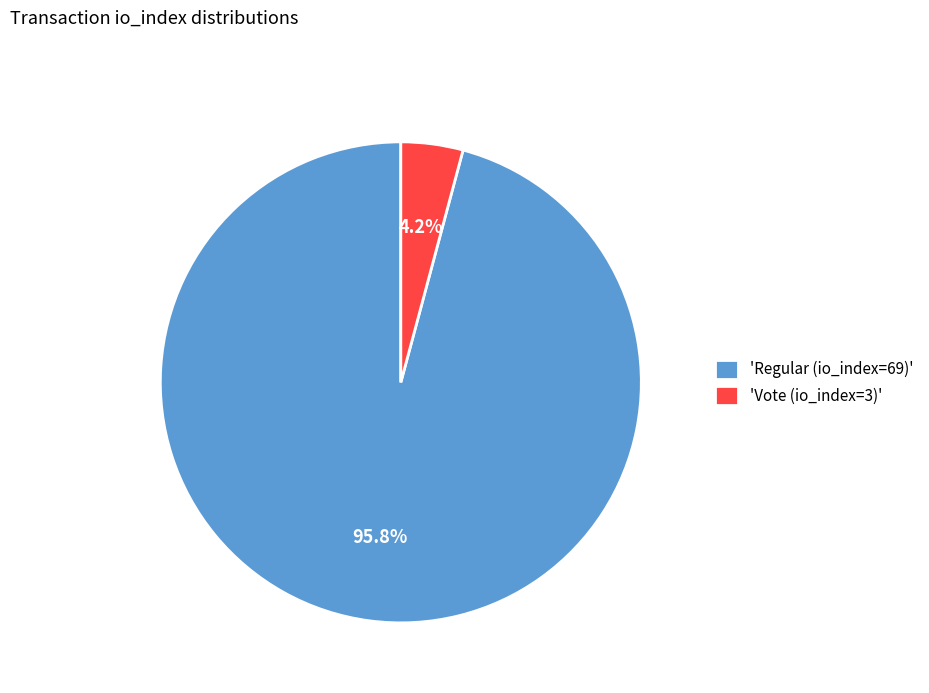

Combined, what portion of the pie is 'Regular (io_index=69)' and 'Vote (io_index=3)'?

100.0%